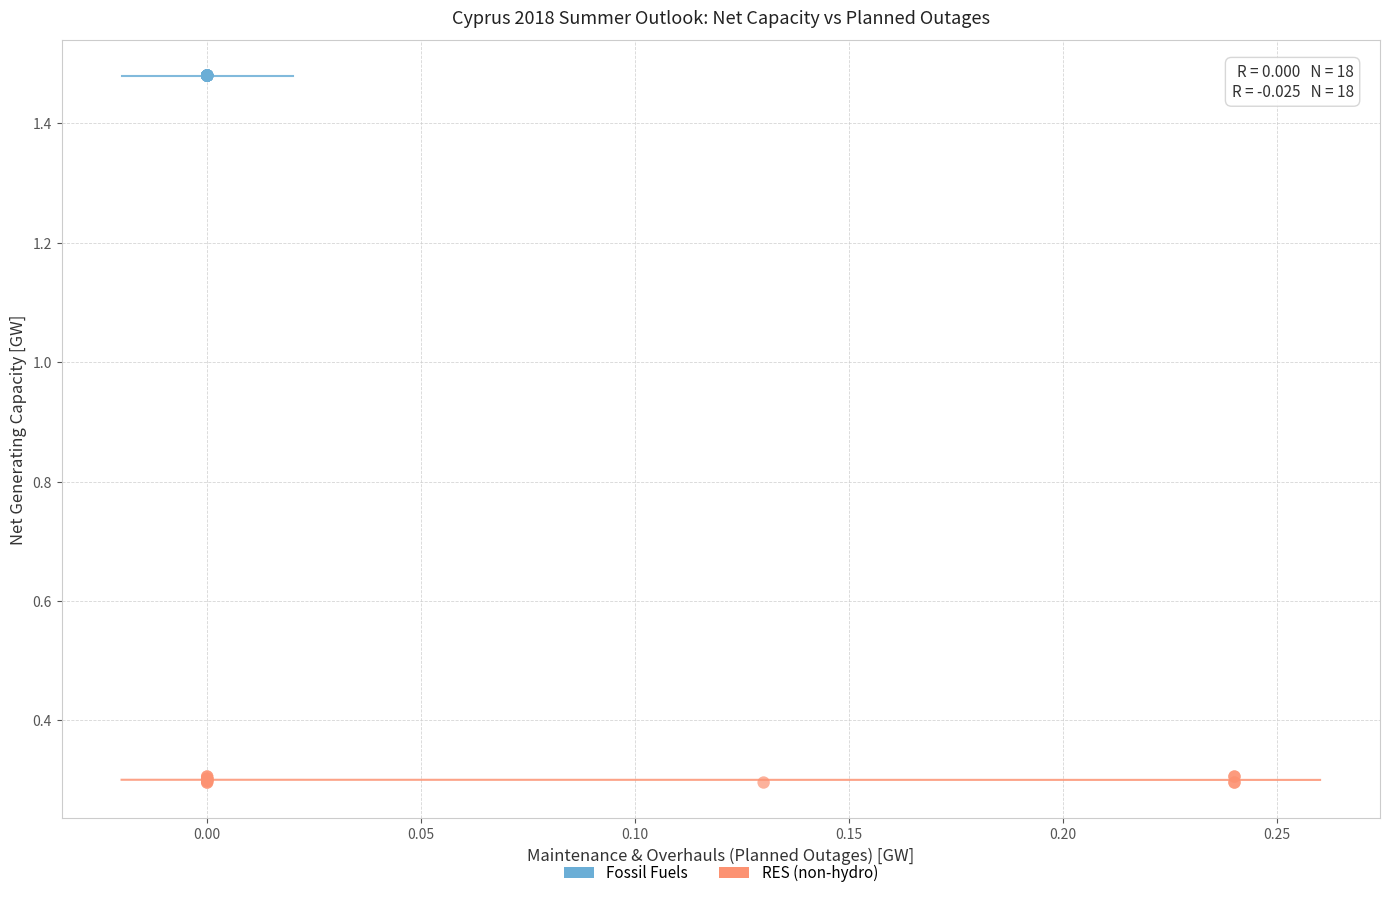

Which series reaches the minimum Y coordinate?

RES (non-hydro)